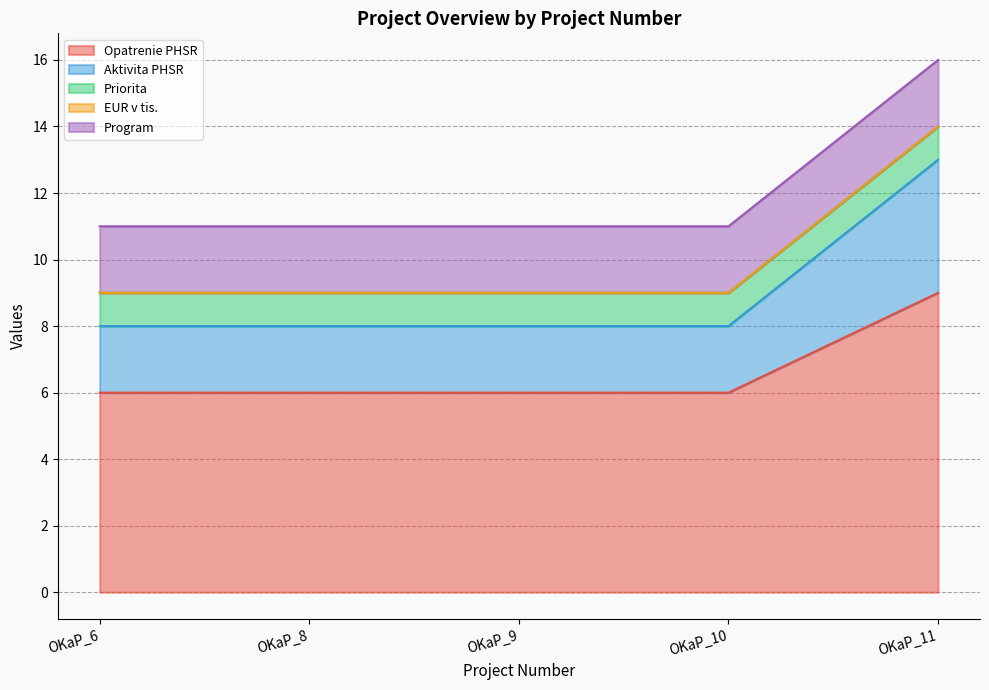

True or false: Program has more than 2 points higher than both neighbors.

False